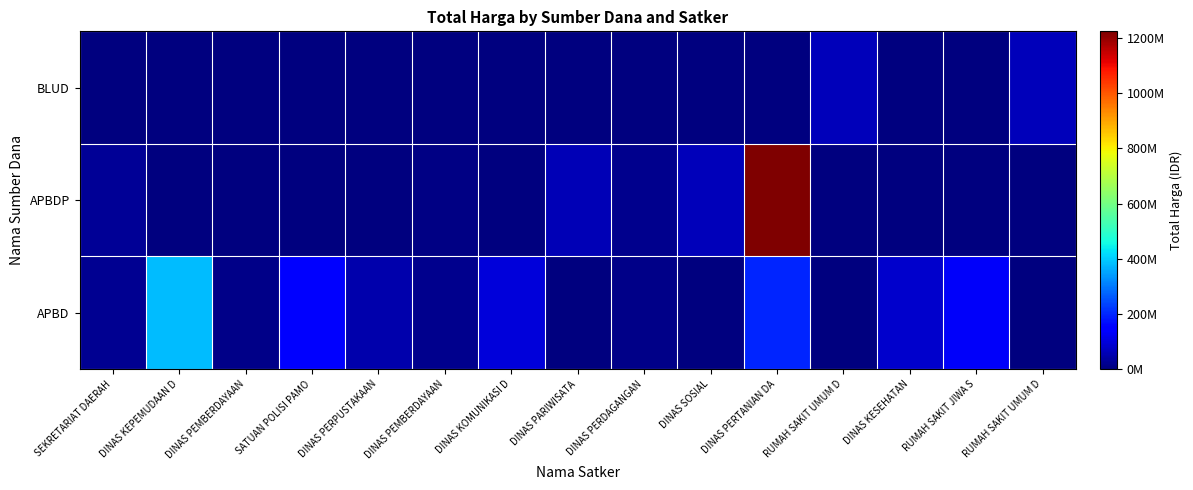

Reading left to right, what are all the values shown in this chart?

APBD: SEKRETARIAT DAERAH=19950000	DINAS KEPEMUDAAN D=379075000	DINAS PEMBERDAYAAN=12000000	SATUAN POLISI PAMO=152477000	DINAS PERPUSTAKAAN=48140000	DINAS PEMBERDAYAAN=14400000	DINAS KOMUNIKASI D=100000000	DINAS PARIWISATA=0	DINAS PERDAGANGAN=11100000	DINAS SOSIAL=0	DINAS PERTANIAN DA=199200000	RUMAH SAKIT UMUM D=0	DINAS KESEHATAN=82083505	RUMAH SAKIT JIWA S=131252740	RUMAH SAKIT UMUM D=0
APBDP: SEKRETARIAT DAERAH=25200000	DINAS KEPEMUDAAN D=0	DINAS PEMBERDAYAAN=0	SATUAN POLISI PAMO=0	DINAS PERPUSTAKAAN=0	DINAS PEMBERDAYAAN=5093000	DINAS KOMUNIKASI D=0	DINAS PARIWISATA=59375000	DINAS PERDAGANGAN=14750000	DINAS SOSIAL=65000000	DINAS PERTANIAN DA=1224682000	RUMAH SAKIT UMUM D=0	DINAS KESEHATAN=0	RUMAH SAKIT JIWA S=0	RUMAH SAKIT UMUM D=0
BLUD: SEKRETARIAT DAERAH=0	DINAS KEPEMUDAAN D=0	DINAS PEMBERDAYAAN=0	SATUAN POLISI PAMO=0	DINAS PERPUSTAKAAN=0	DINAS PEMBERDAYAAN=0	DINAS KOMUNIKASI D=0	DINAS PARIWISATA=0	DINAS PERDAGANGAN=0	DINAS SOSIAL=0	DINAS PERTANIAN DA=0	RUMAH SAKIT UMUM D=62920000	DINAS KESEHATAN=0	RUMAH SAKIT JIWA S=0	RUMAH SAKIT UMUM D=66871000